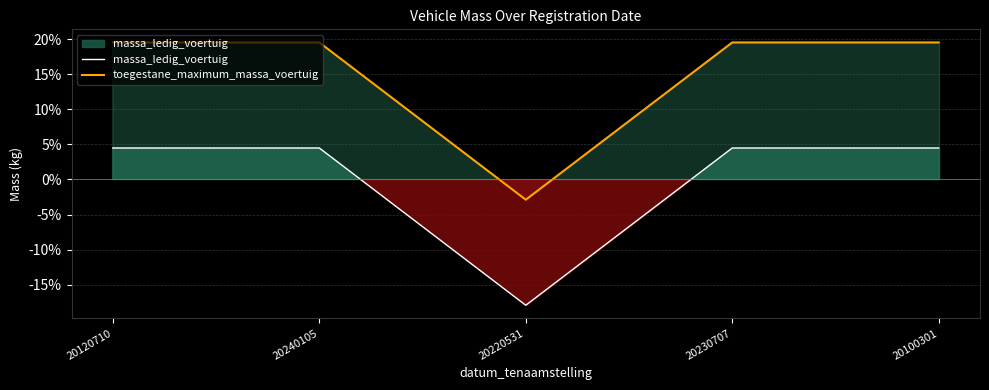

How many lines are shown in the chart?

2